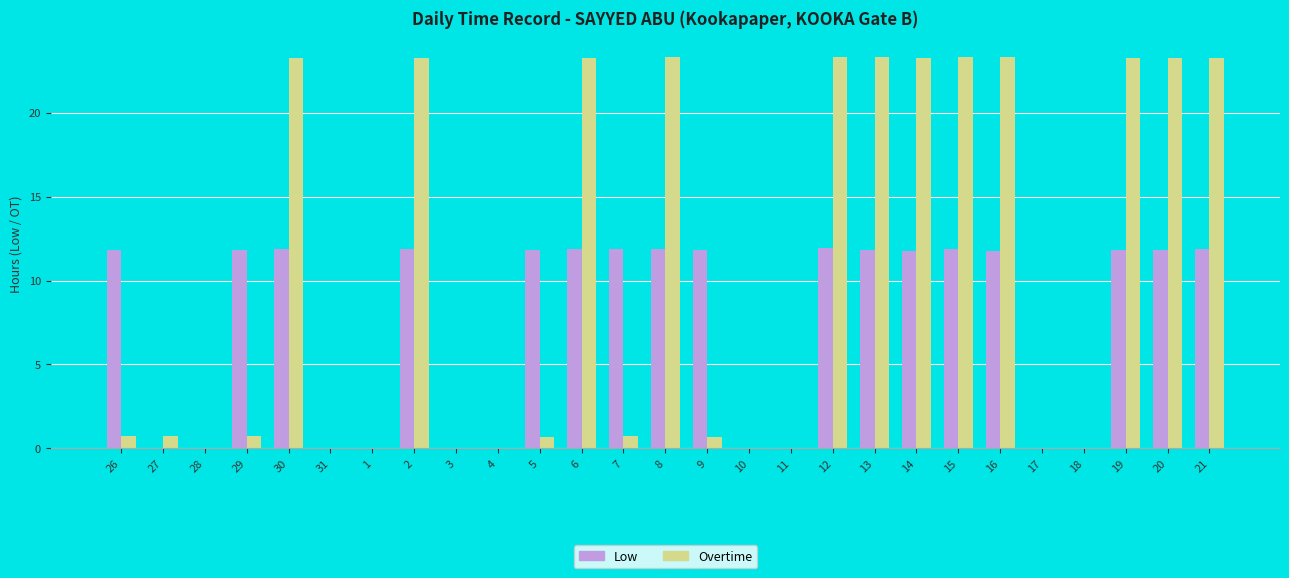

What is the total value across all series at 6?

35.1